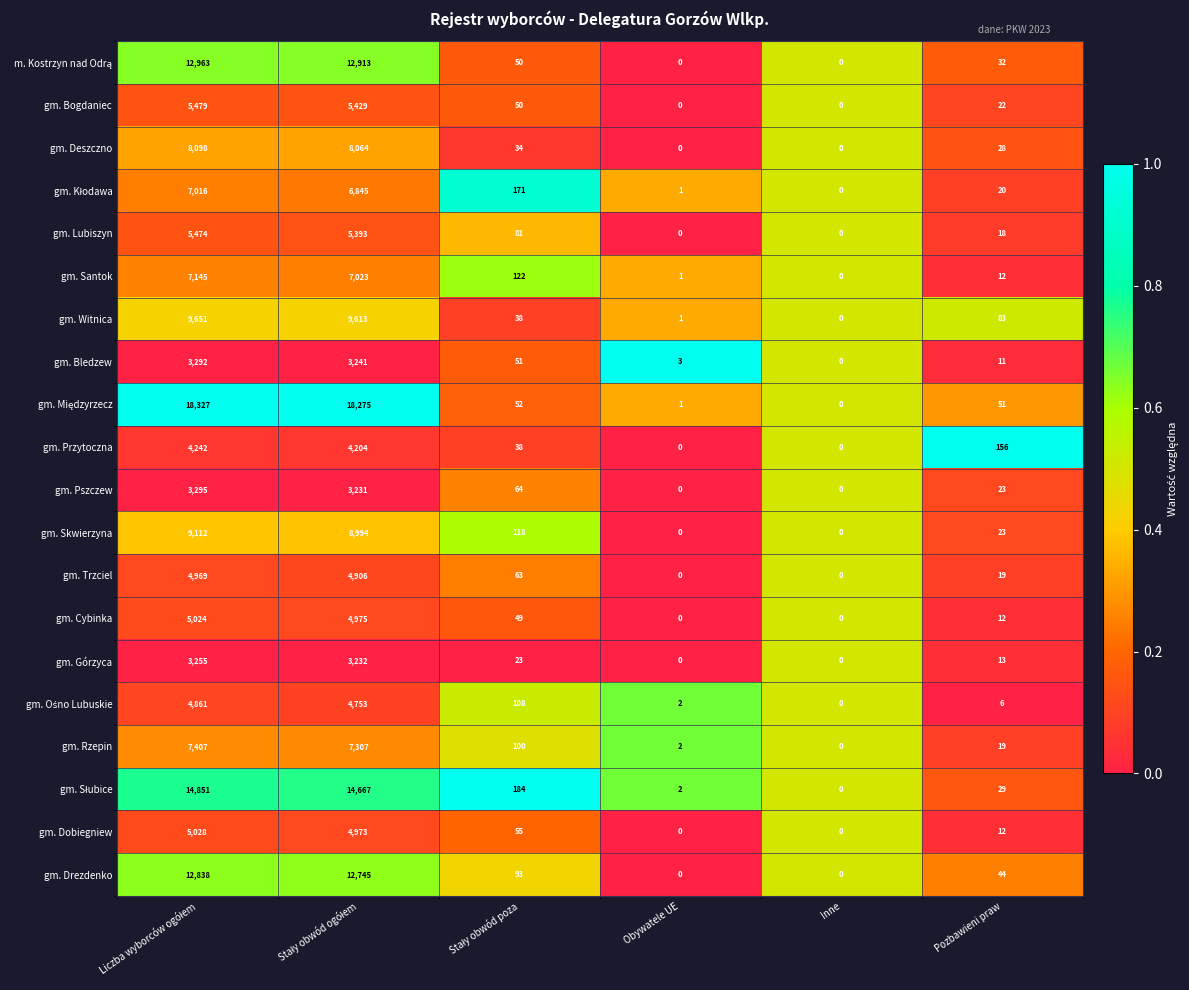

What is the difference between the maximum and minimum values in the gm. Przytoczna series?

4242